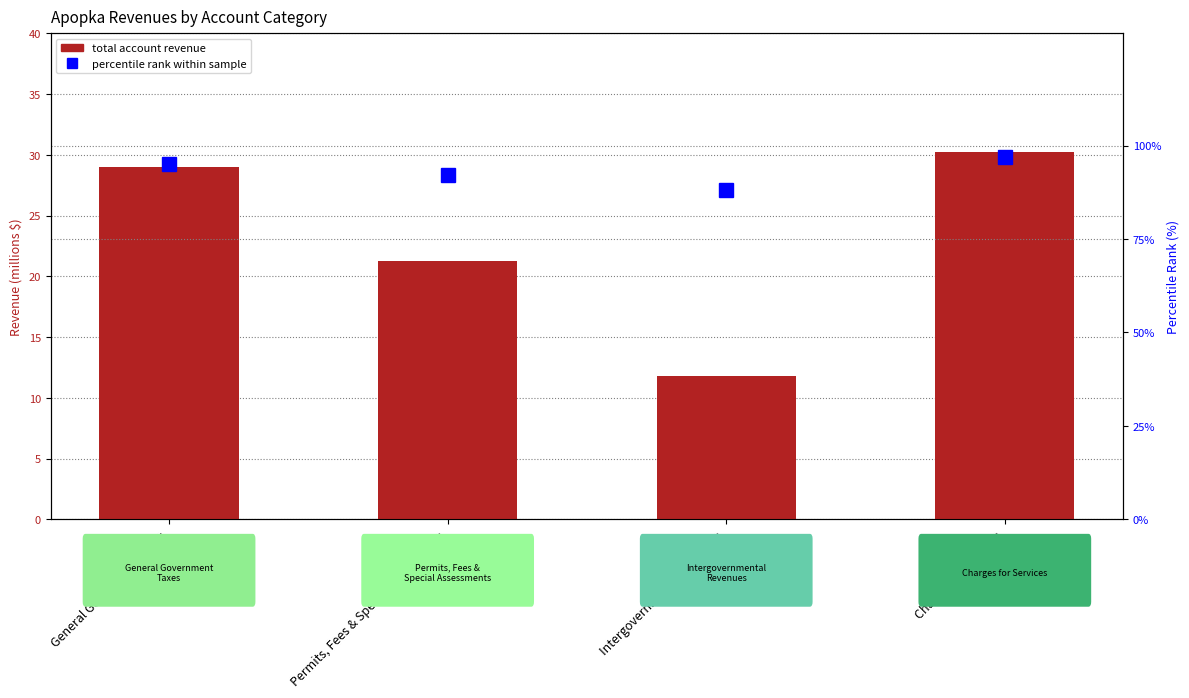

Which series has the largest range (max minus min)?

Total Account (millions)